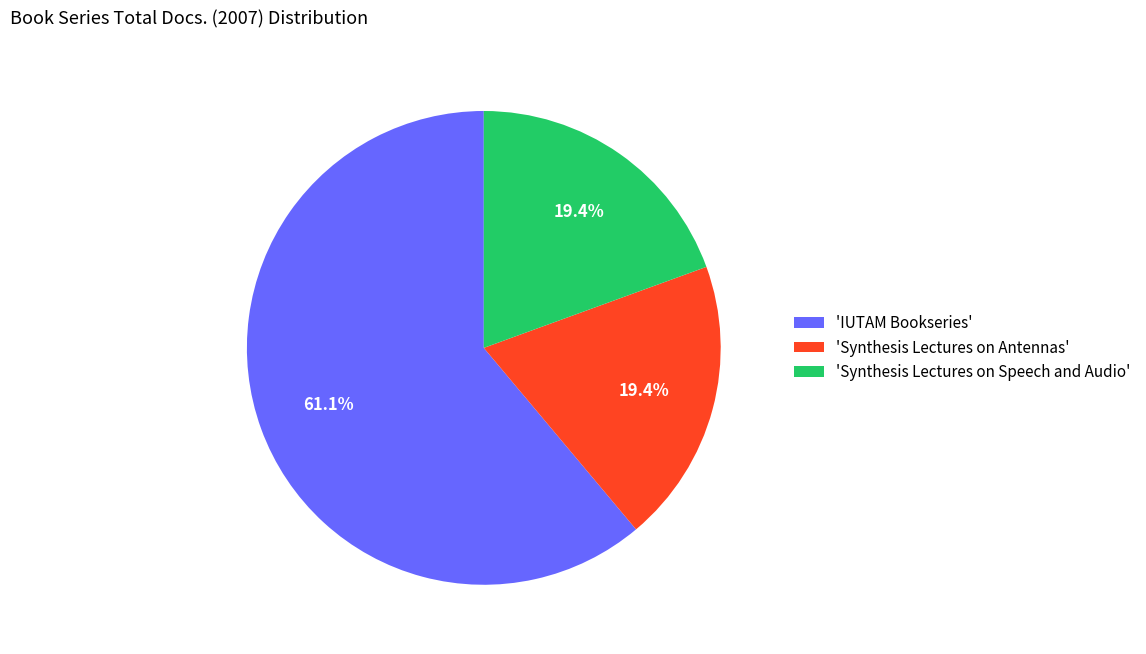

Does any single category account for the majority?

Yes